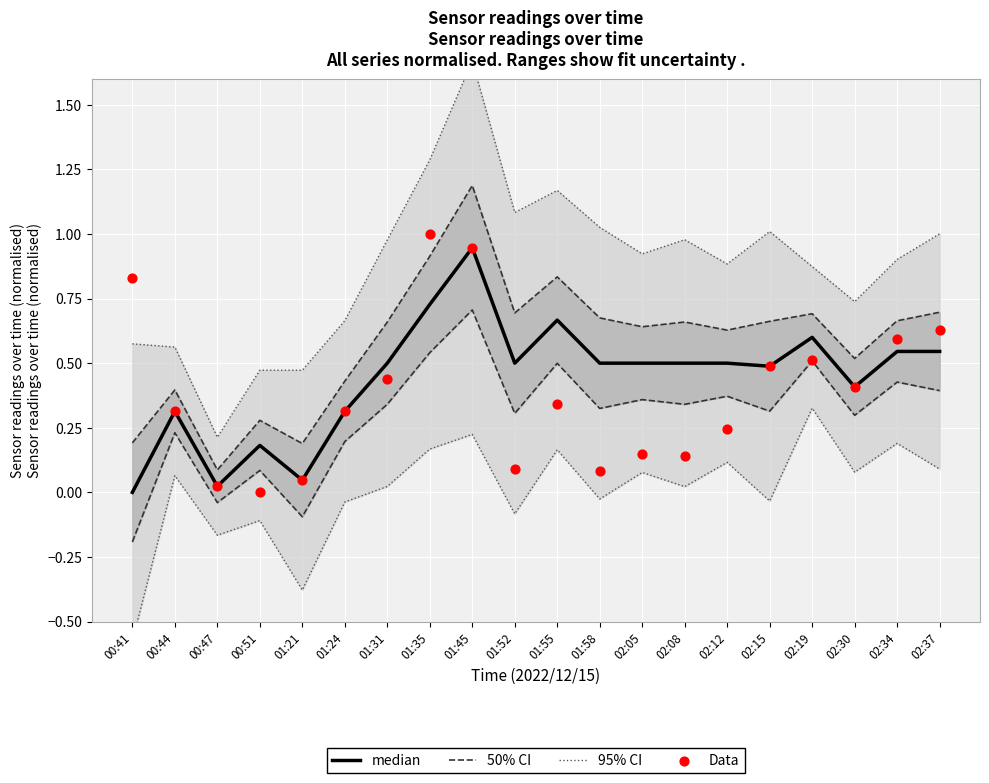

At which category is the sum across all series the highest?

01:45